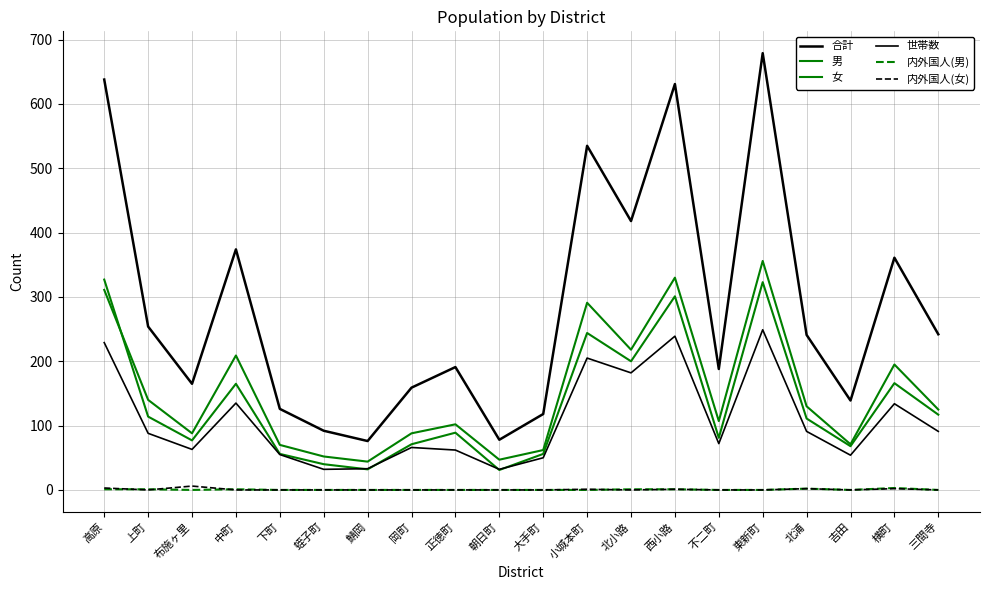

How many intersections are there between 世帯数 and 男?

4